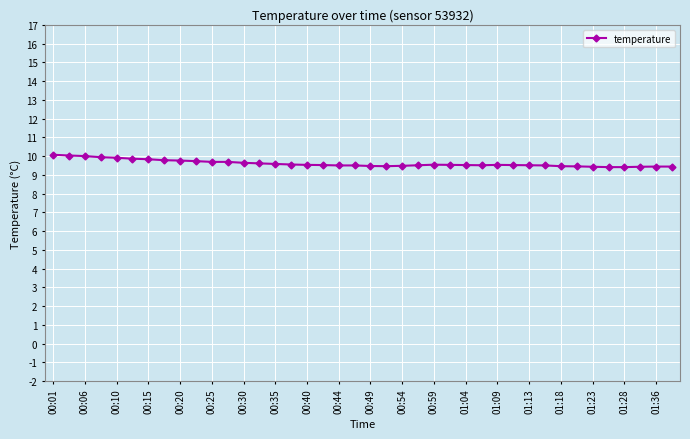

What is the value of the 6th point from the left?

9.9